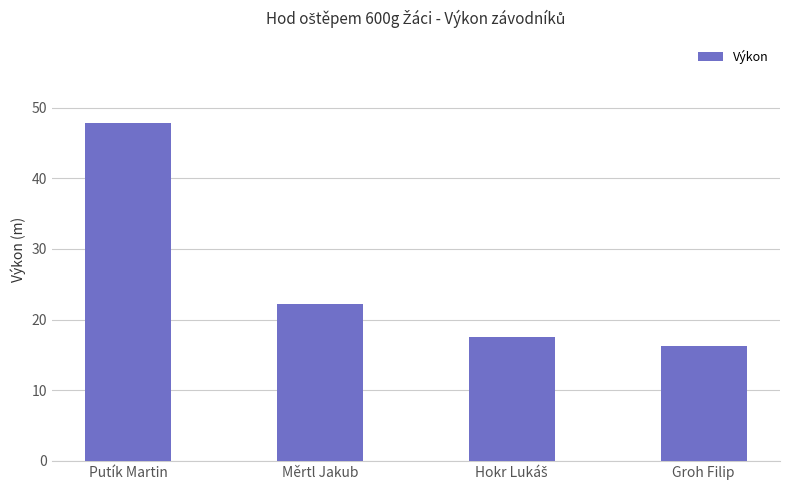

True or false: the data shows 5.8 at Měrtl Jakub.

False